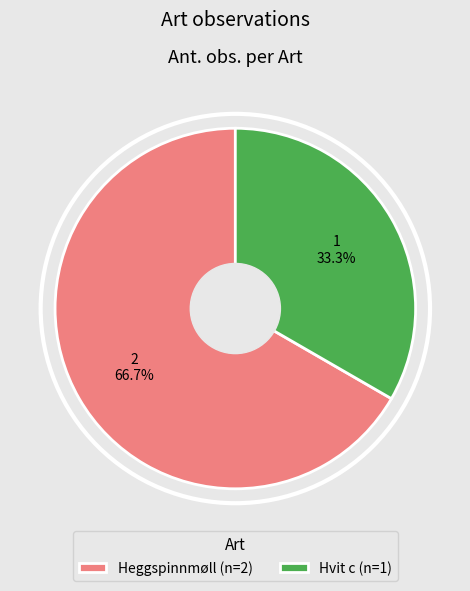

The Hvit c slice represents 33% of the pie. True or false?

True